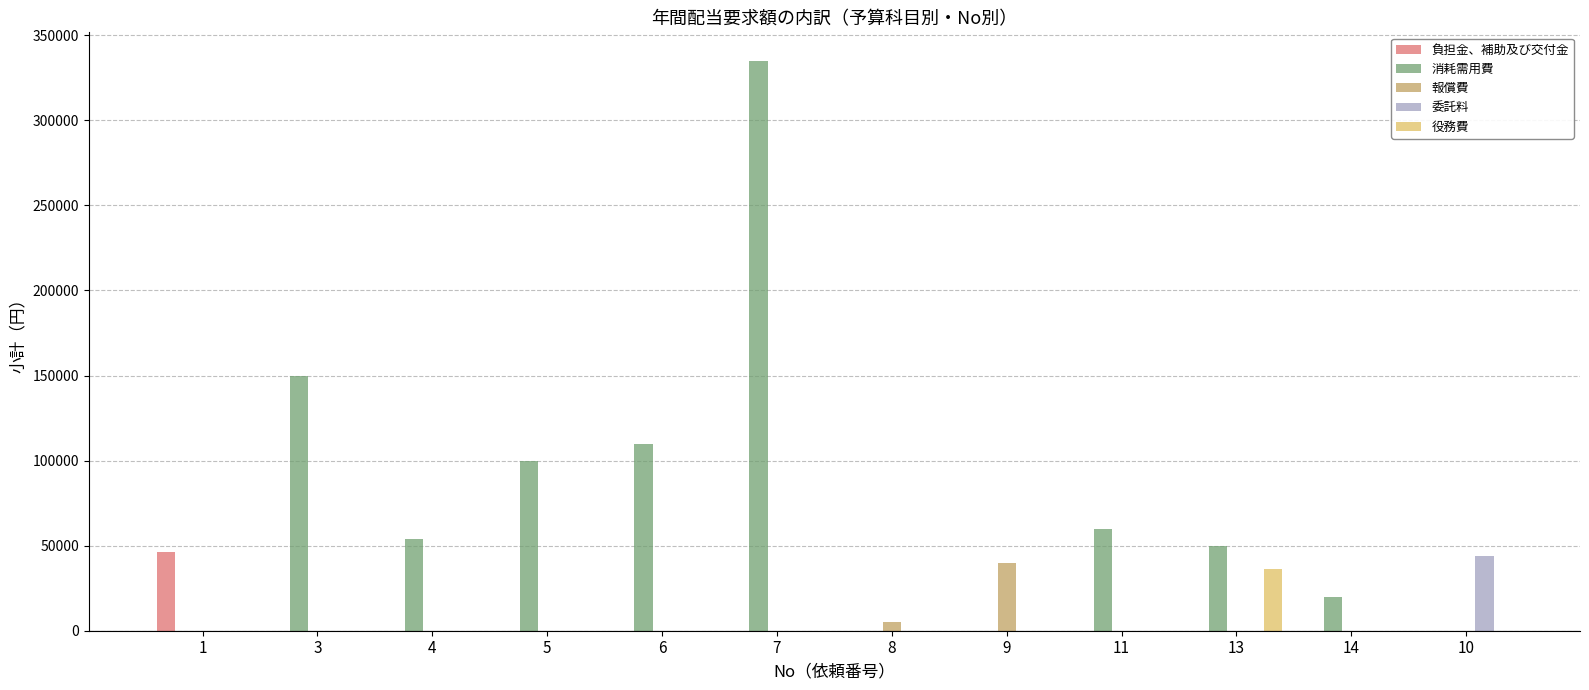

What is the sum of all 消耗需用費 values?

878520